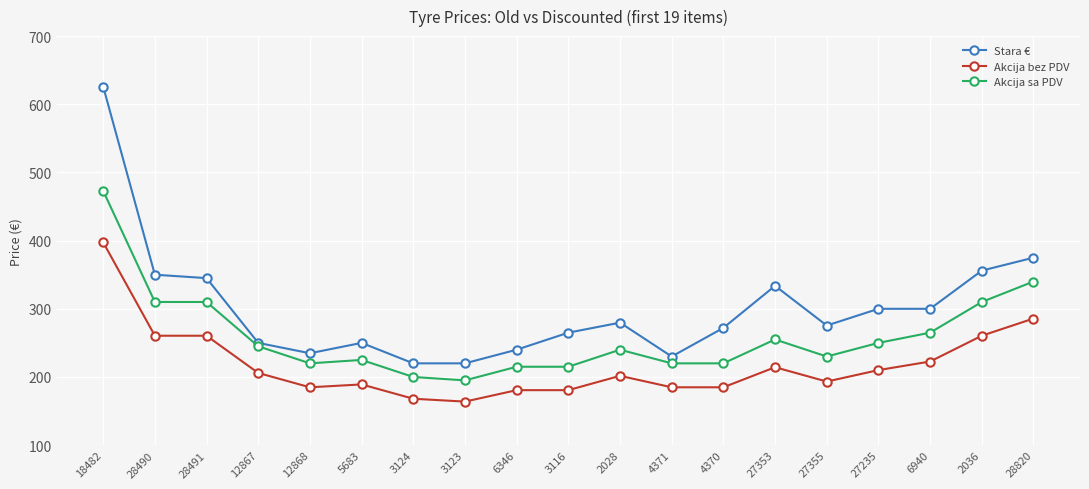

True or false: Stara € and Akcija sa PDV intersect in this chart.

False